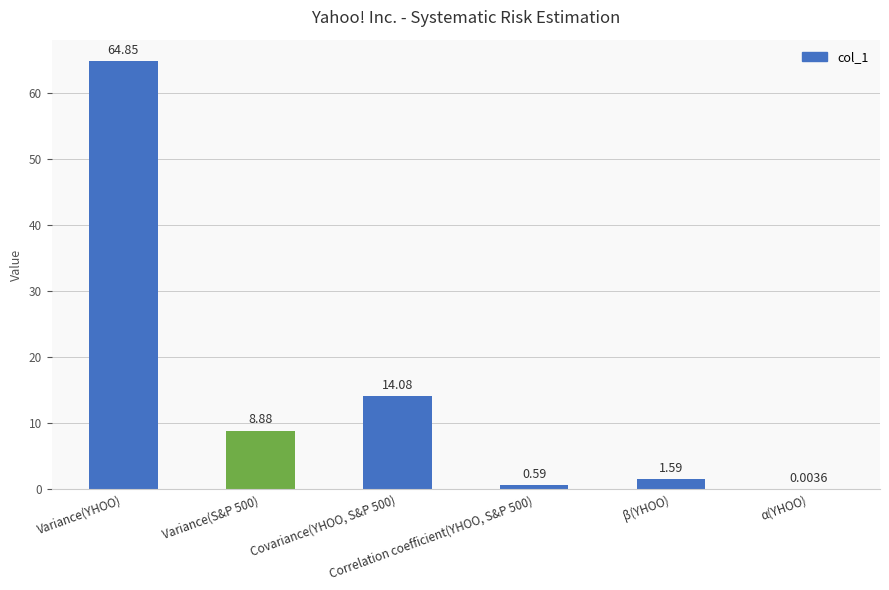

What is the sum of all values?

90.0